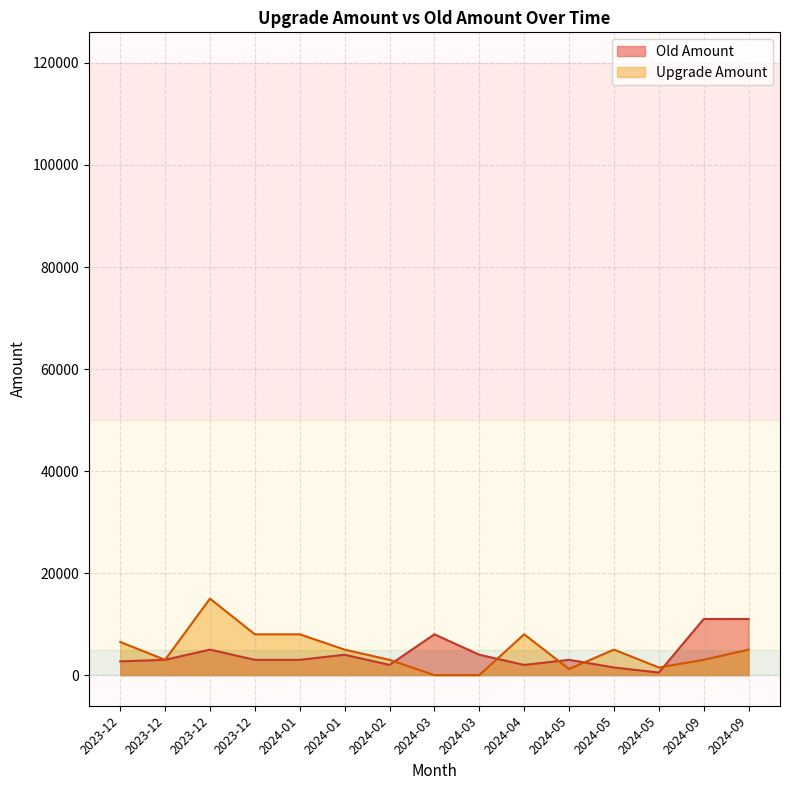

Where is the first local maximum for Old Amount?

2023-12